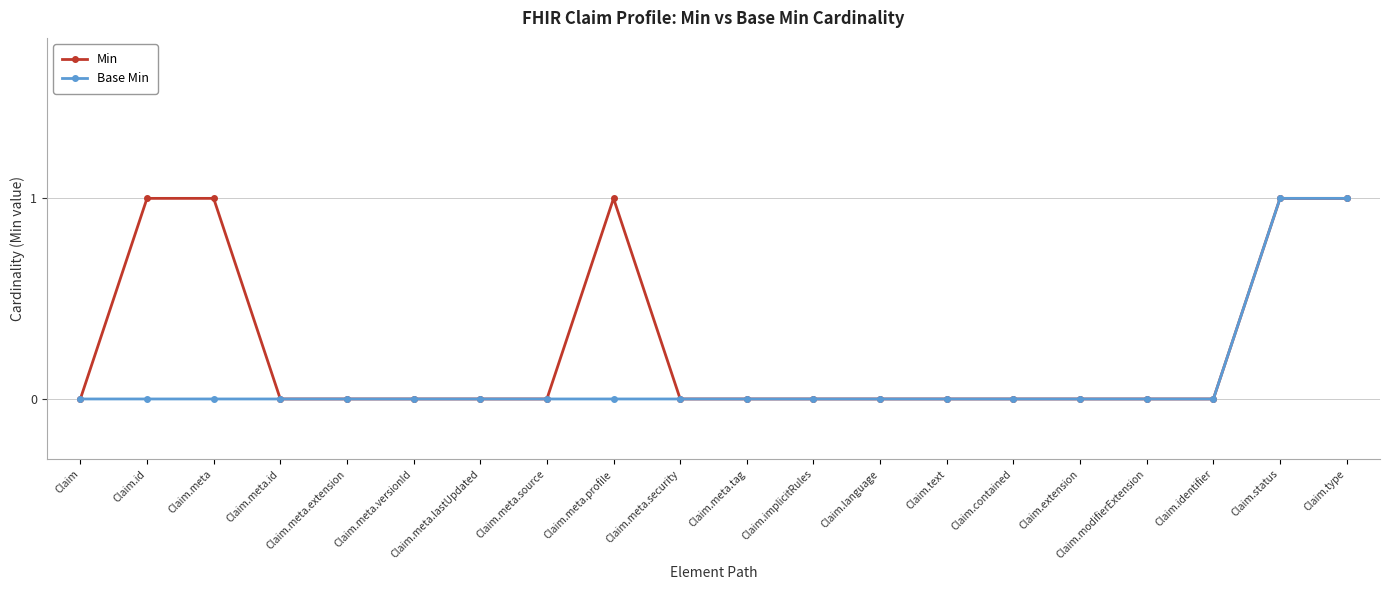

The value of Base Min at Claim.modifierExtension is -1. True or false?

False